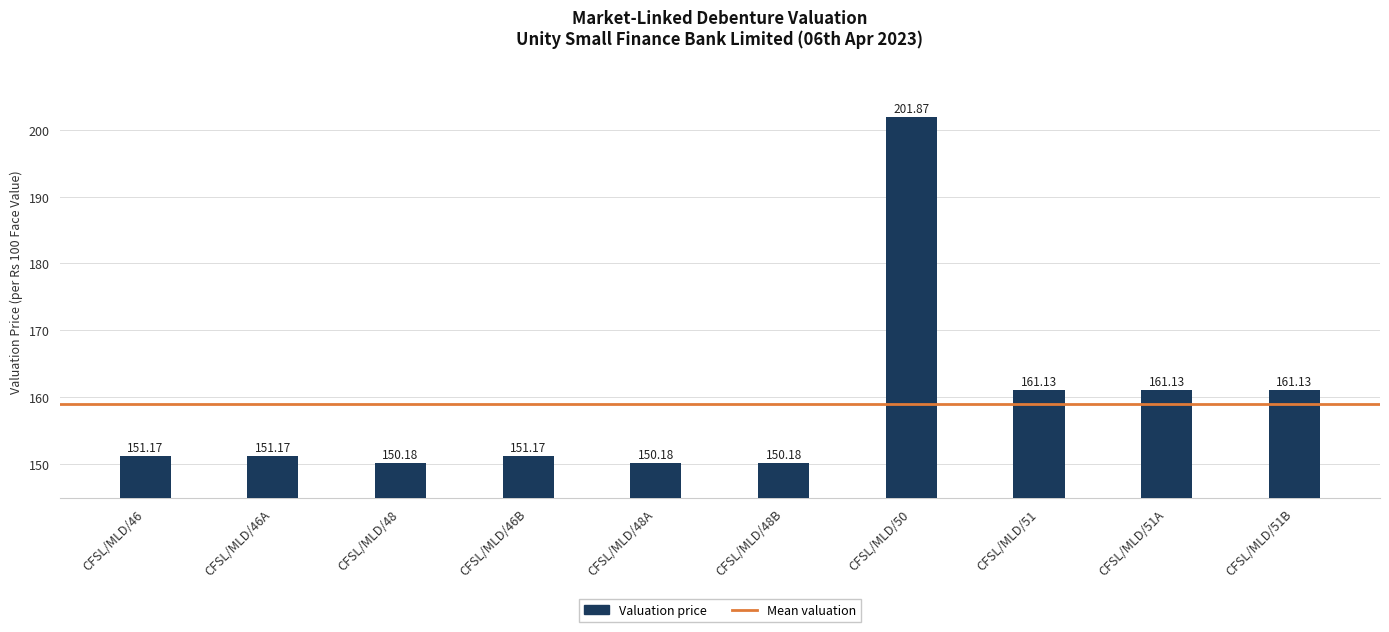

Reading left to right, transcribe all the data shown in this chart.

CFSL/MLD/46=151.2	CFSL/MLD/46A=151.2	CFSL/MLD/48=150.2	CFSL/MLD/46B=151.2	CFSL/MLD/48A=150.2	CFSL/MLD/48B=150.2	CFSL/MLD/50=201.9	CFSL/MLD/51=161.1	CFSL/MLD/51A=161.1	CFSL/MLD/51B=161.1